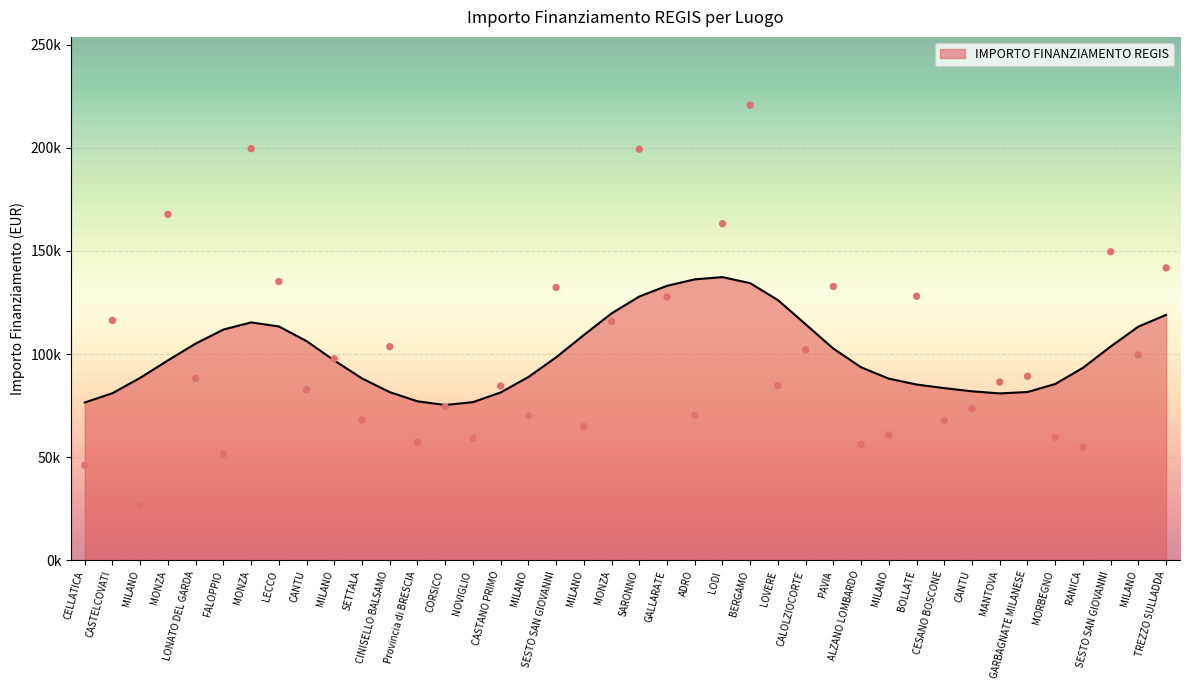

Between MONZA and LODI, which is larger?

MONZA